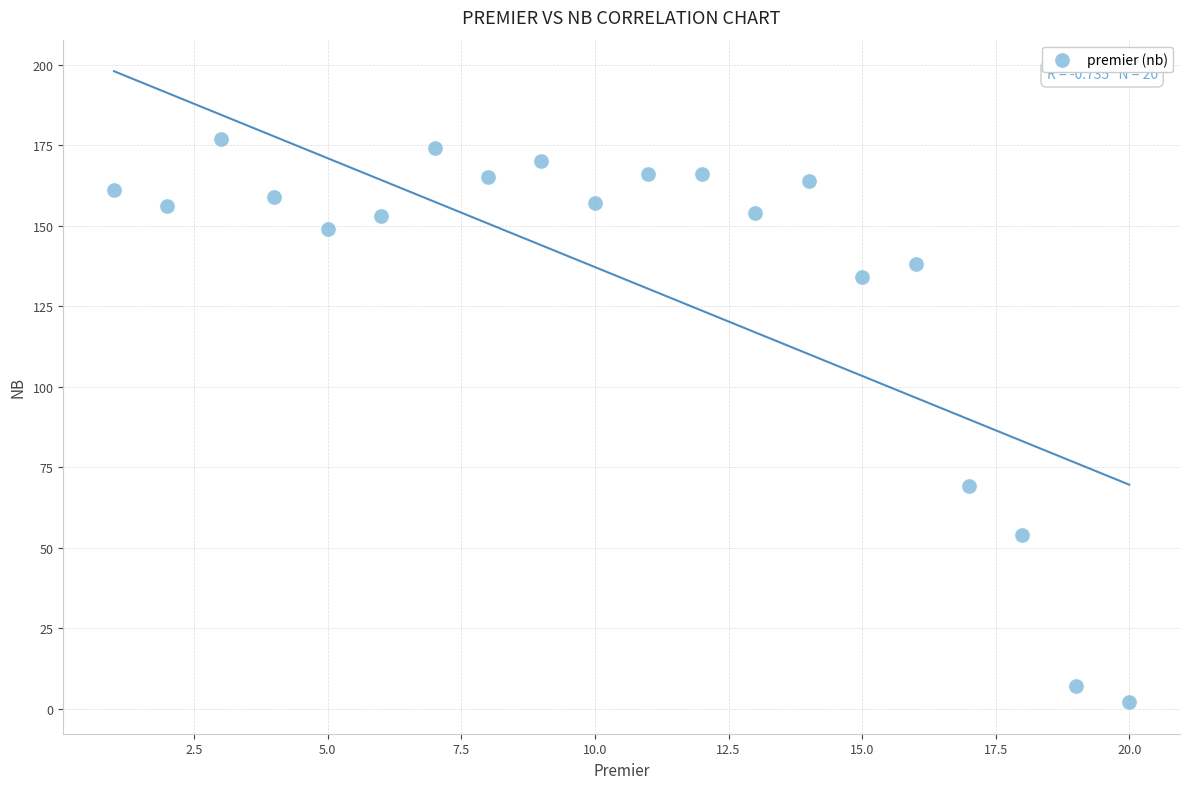

What Y value in the scatter plot is closest to 89?

69